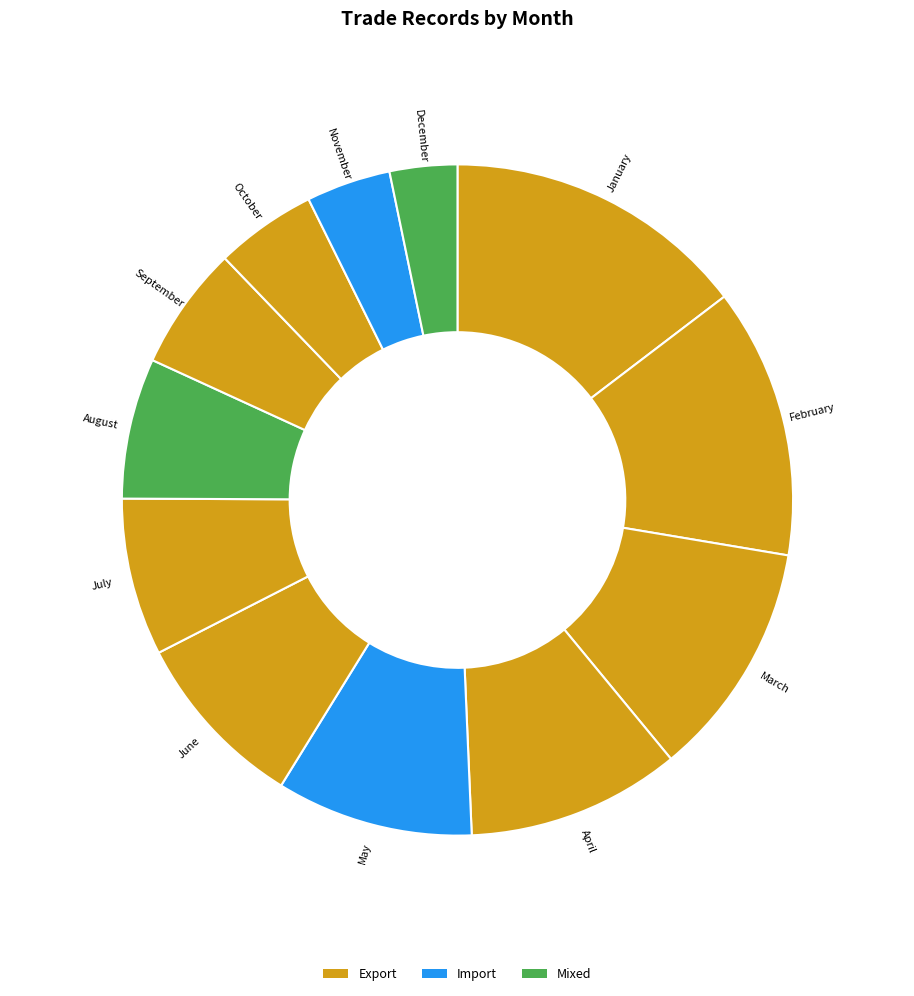

Do November and December together represent more than half of the pie?

No